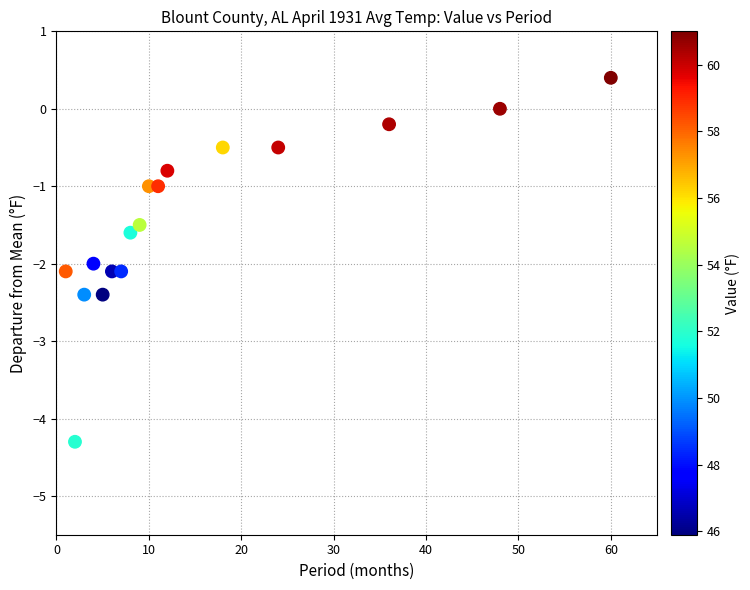

What is the range of X values (max minus min)?

59.0